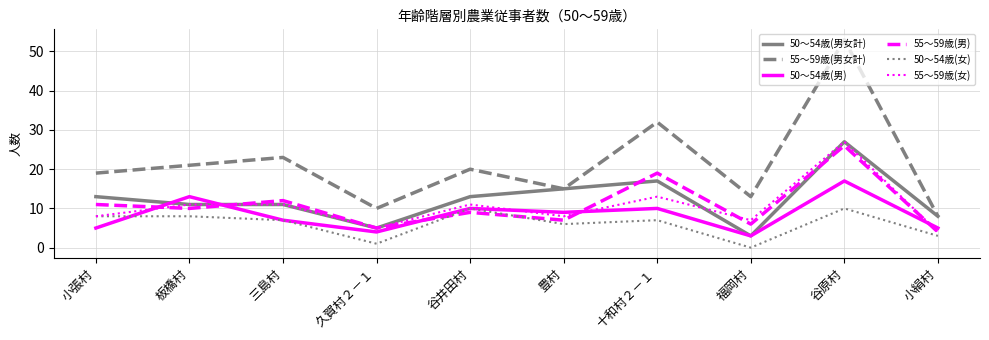

What are all the series names shown in the legend?

50～54歳(男女計), 55～59歳(男女計), 50～54歳(男), 55～59歳(男), 50～54歳(女), 55～59歳(女)